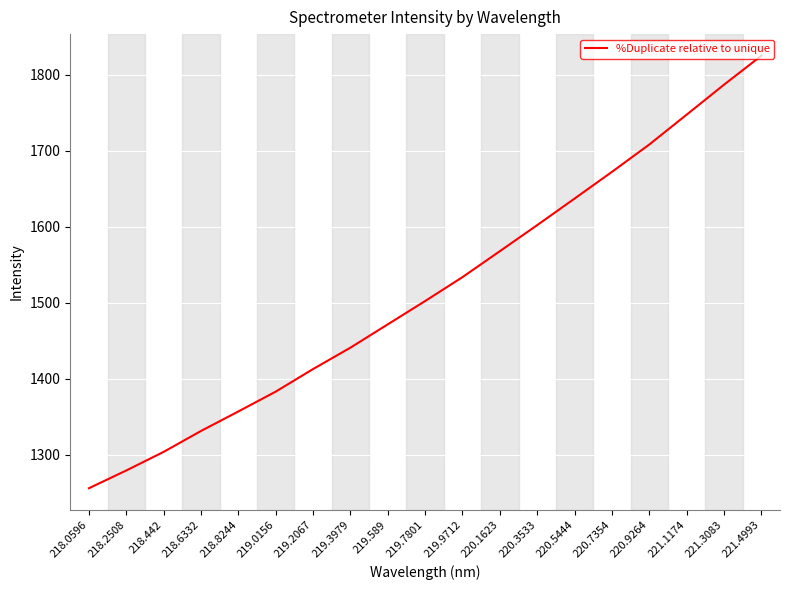

True or false: the data shows 3272.2 at 221.4993.

False